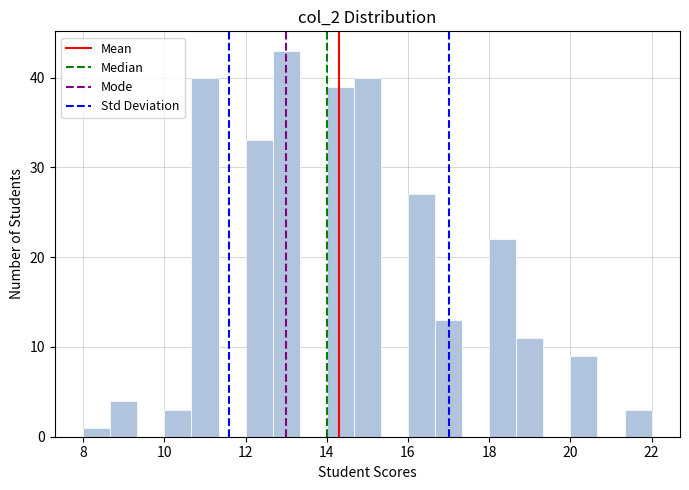

Read against the x-axis, roughly where is the centre of the tallest bar?

13.0